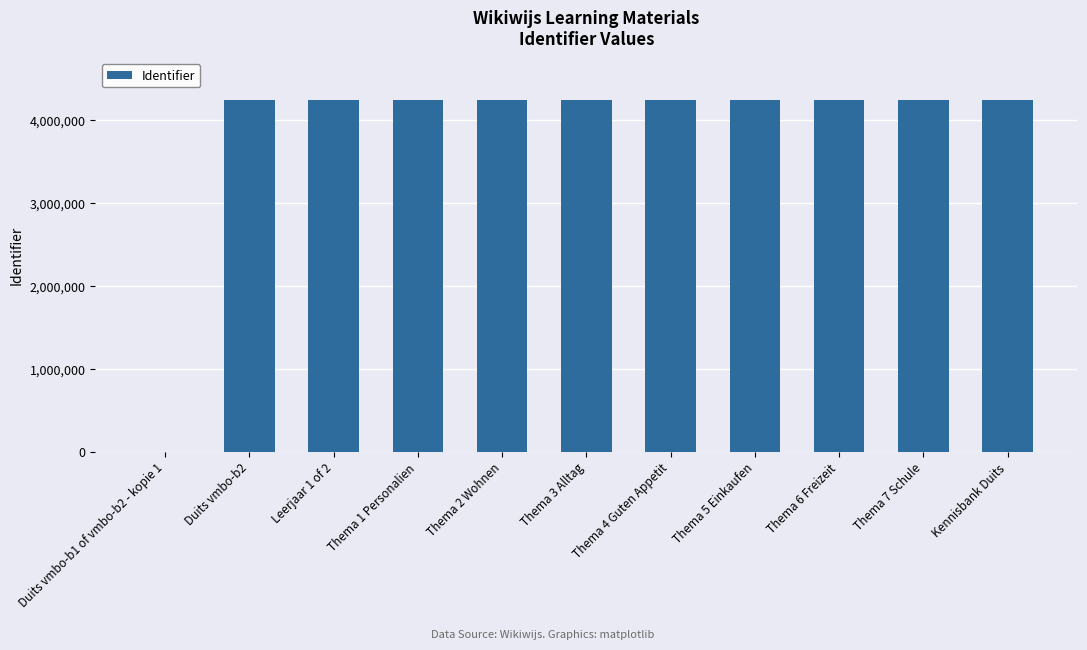

The chart shows a value of 1570781 at Thema 5 Einkaufen. True or false?

False